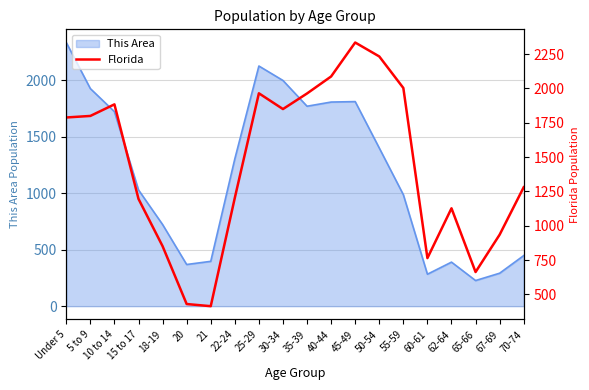

Is it true that This Area equals 201 at 70-74?

False